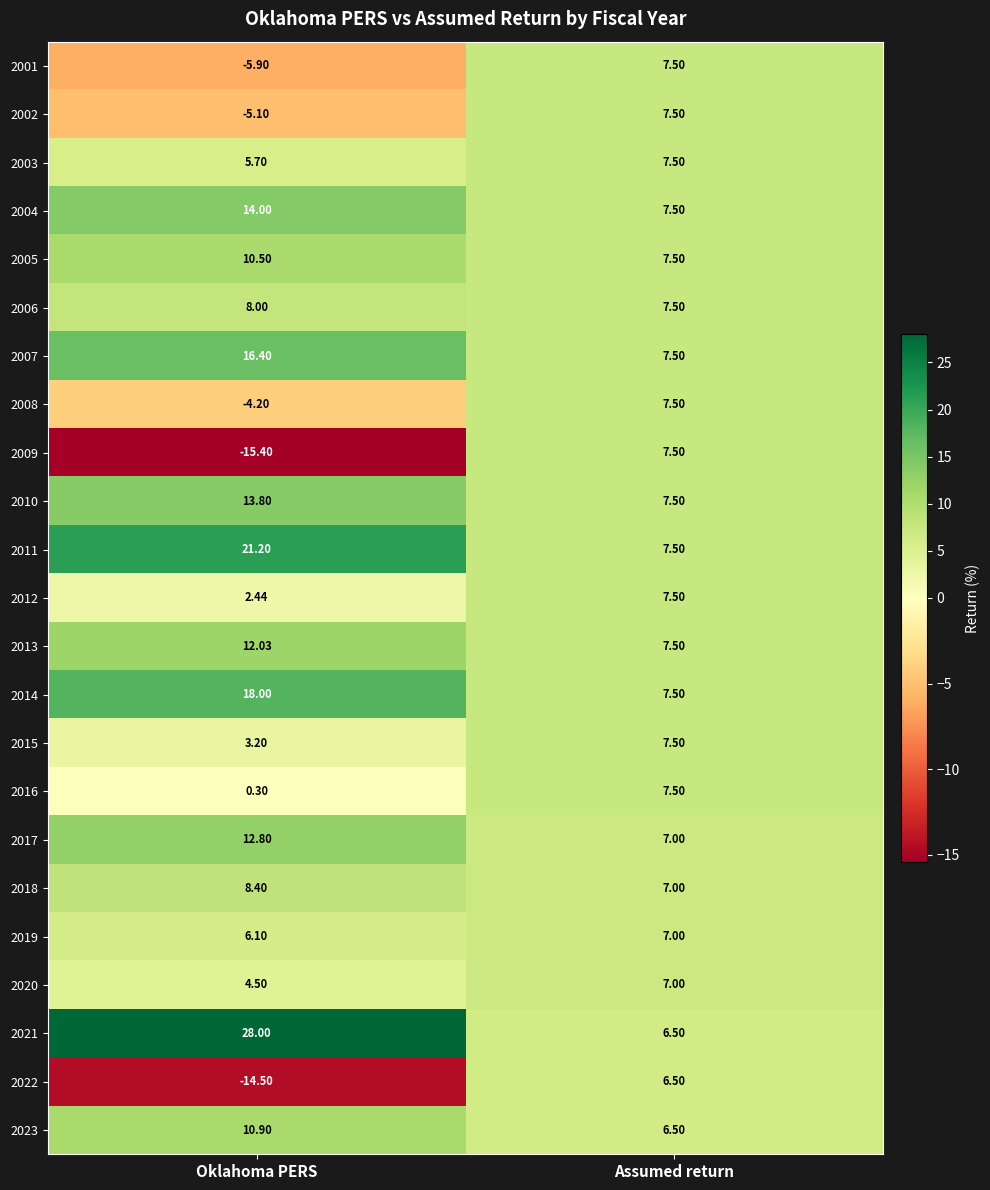

List the labels in order of 2004 value, largest first.

Oklahoma PERS, Assumed return